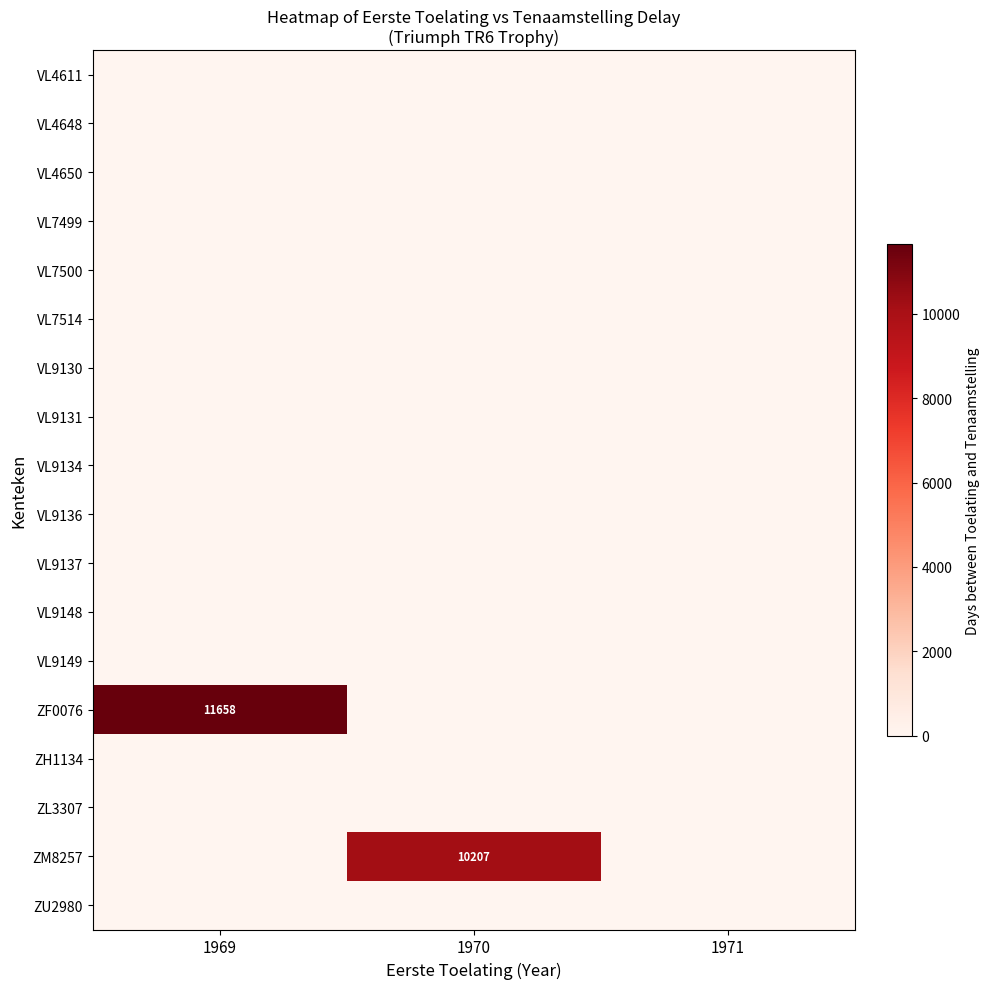

At how many categories does at least one series exceed 246?

2